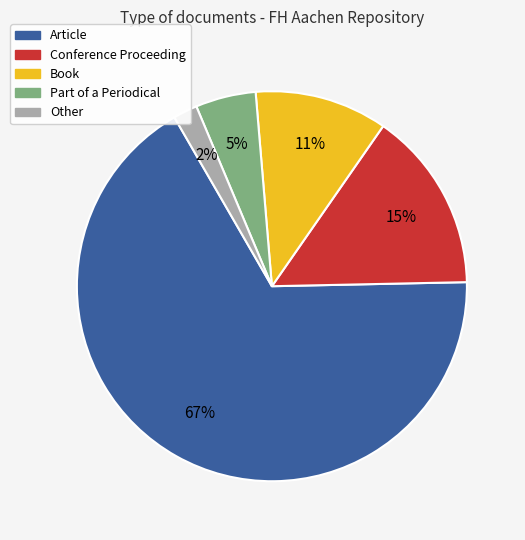

Between Book and Article, which is larger?

Article